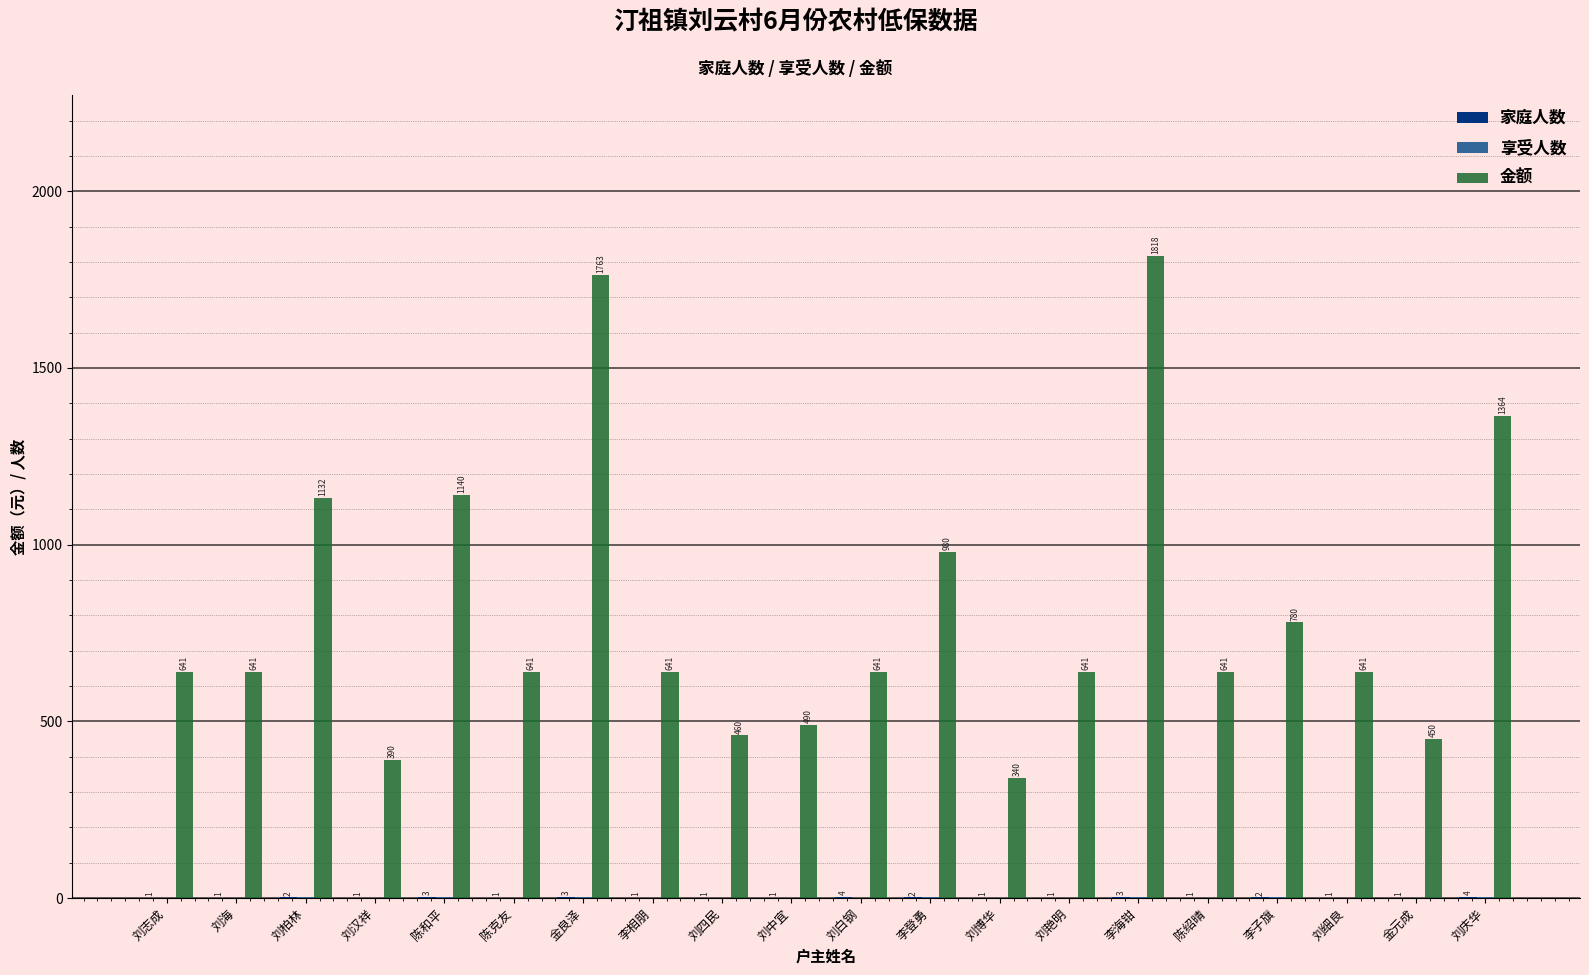

Which series has the largest range (max minus min)?

金额